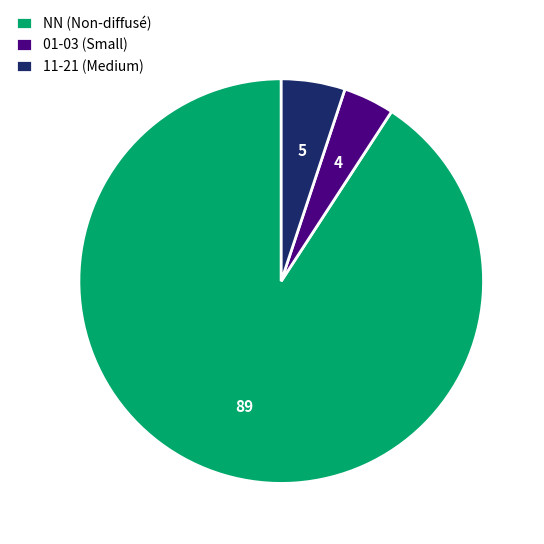

Which category has the biggest portion of the pie?

NN (Non-diffusé)